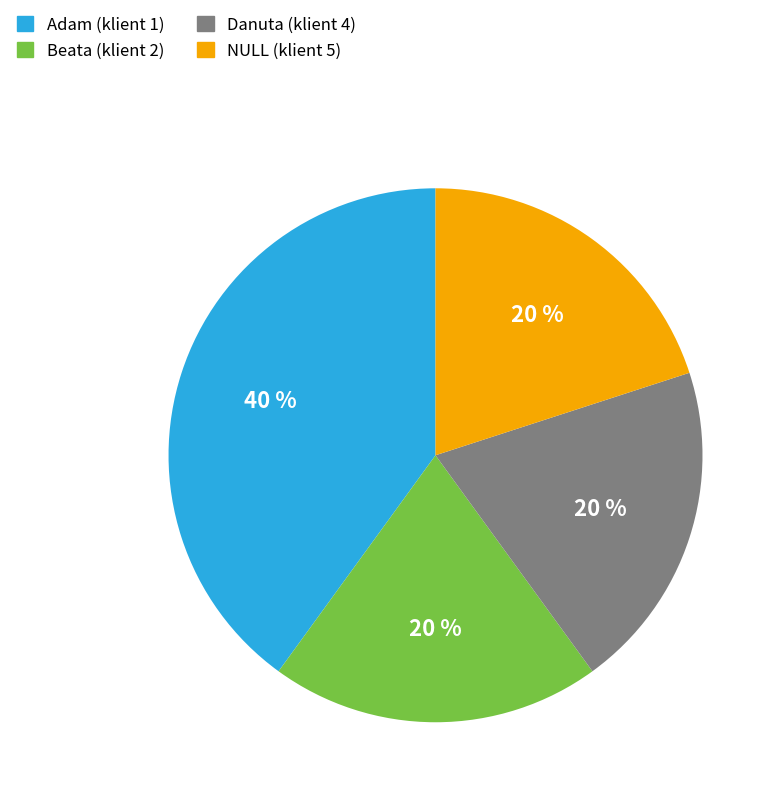

The NULL (klient 5) slice represents 20% of the pie. True or false?

True